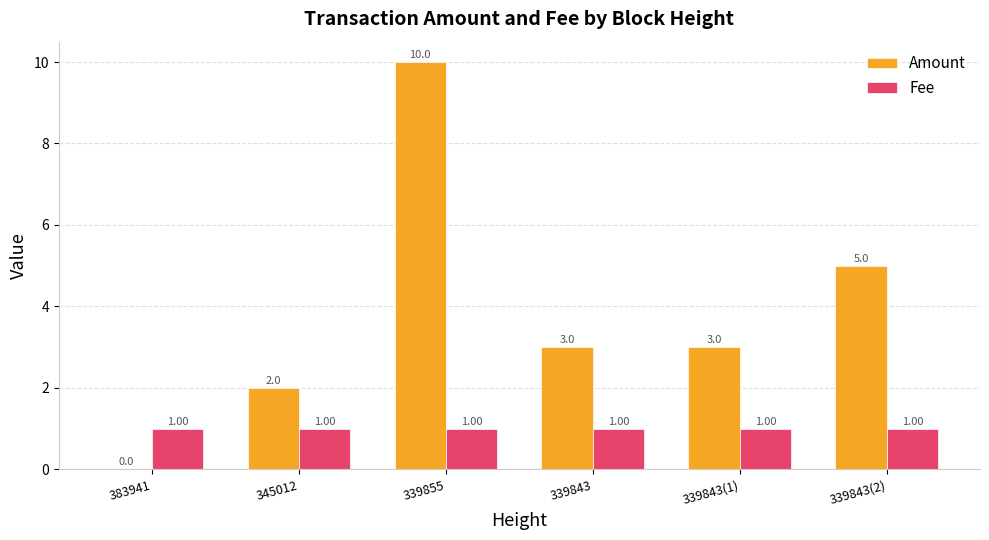

Reading right to left, what are all the values shown in this chart?

Amount: 5.0	3.0	3.0	10.0	2.0	0.0
Fee: 1.0	1.0	1.0	1.0	1.0	1.0